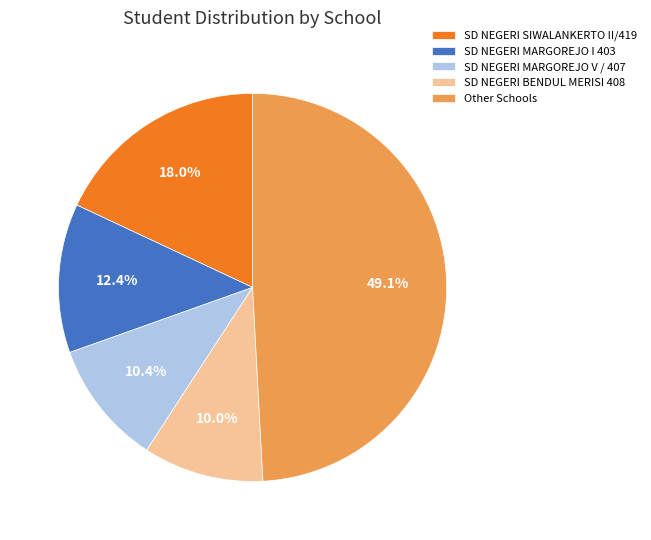

Count the number of slices in the pie.

5